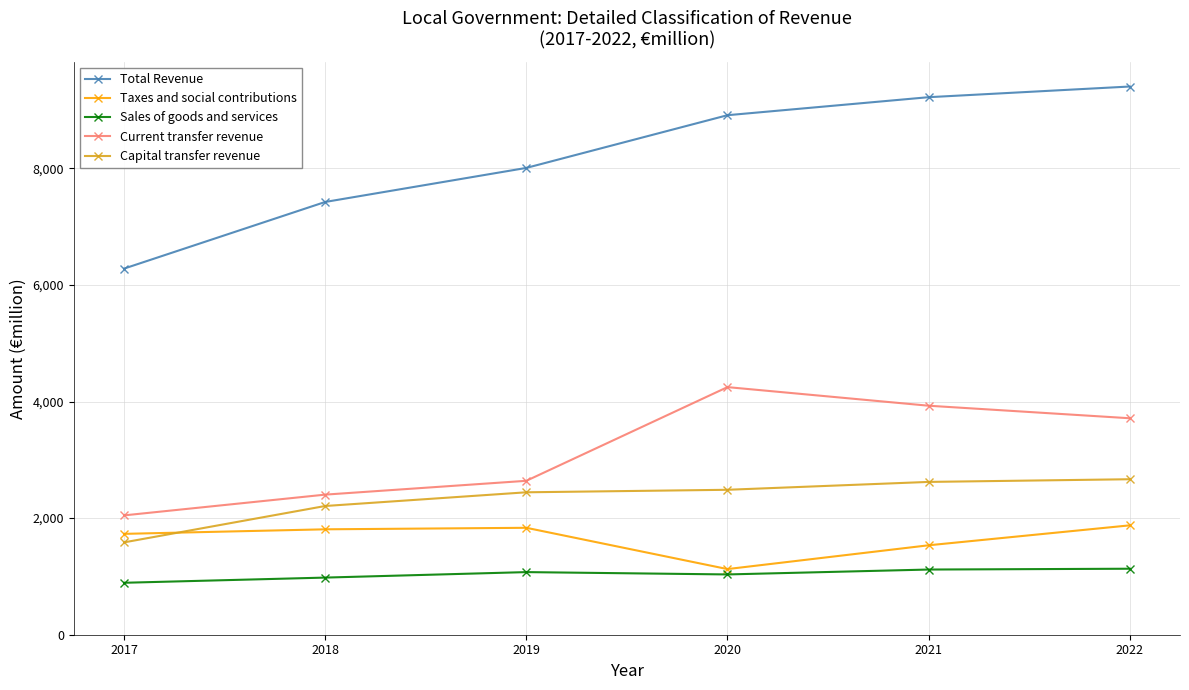

True or false: Sales of goods and services and Current transfer revenue intersect in this chart.

False